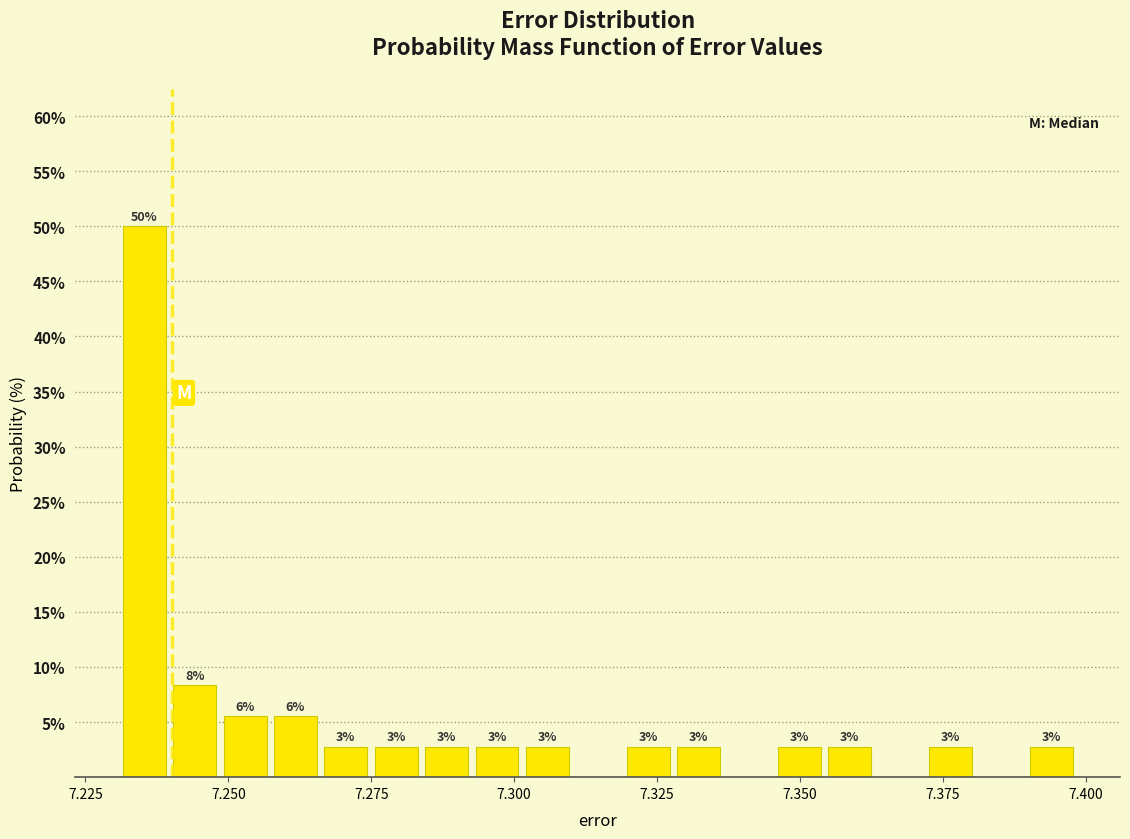

Read against the x-axis, roughly where is the centre of the tallest bar?

7.235